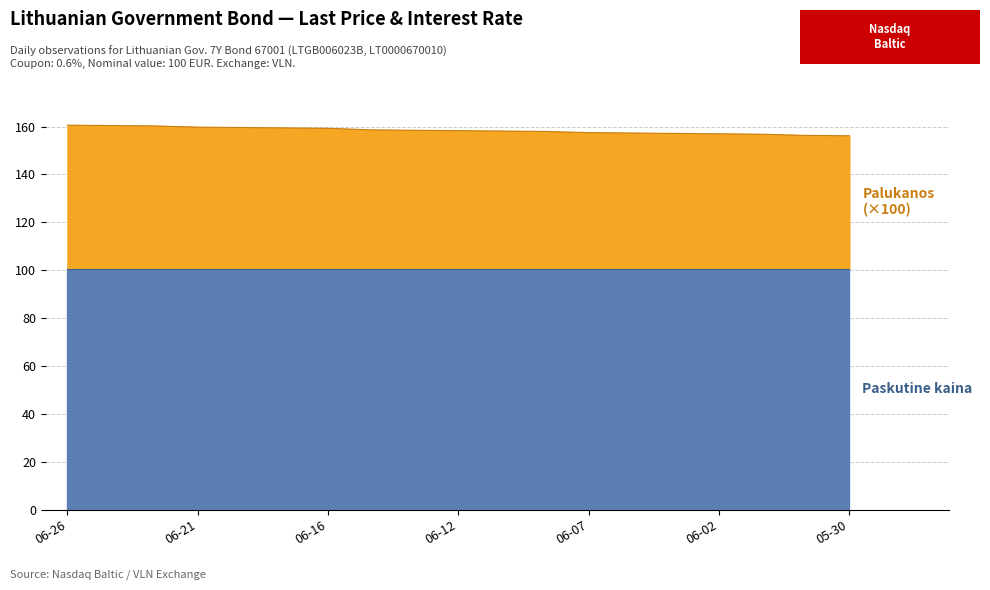

What is the total value across all series at 06-12?

158.3